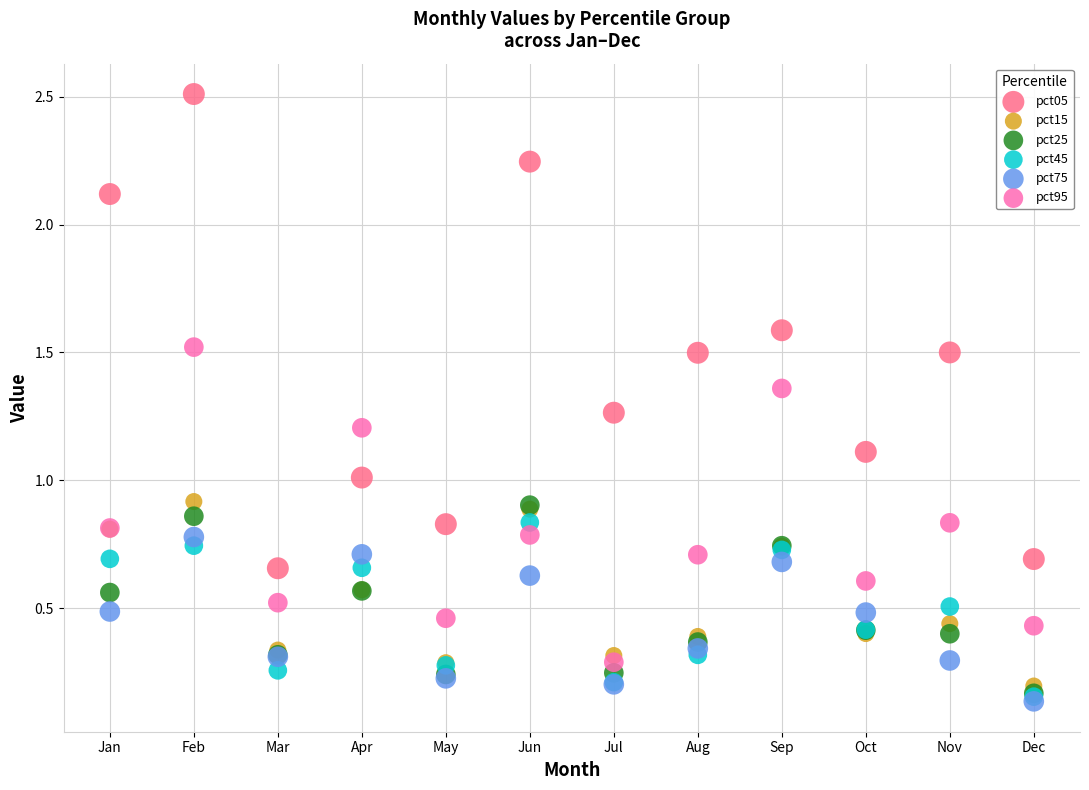

Which series has the largest Y range (max minus min)?

pct05